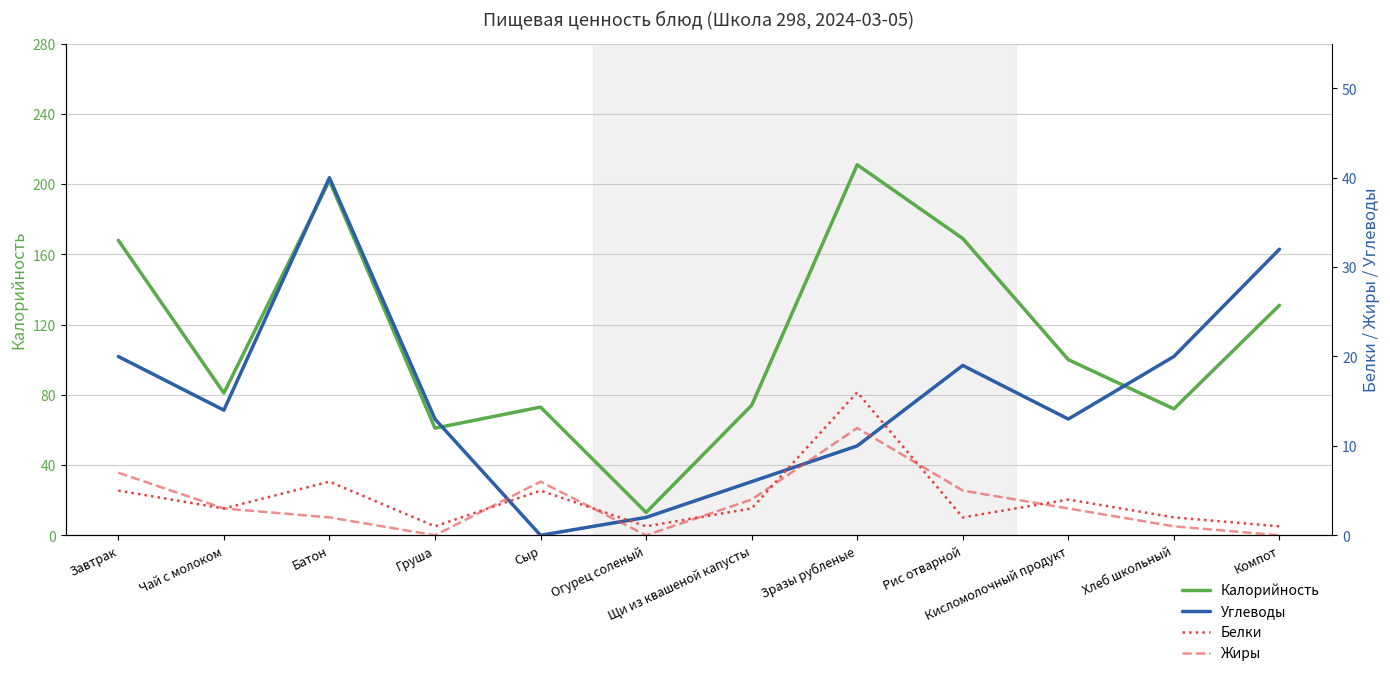

In Белки, how many points are higher than both neighbors (excluding endpoints)?

4